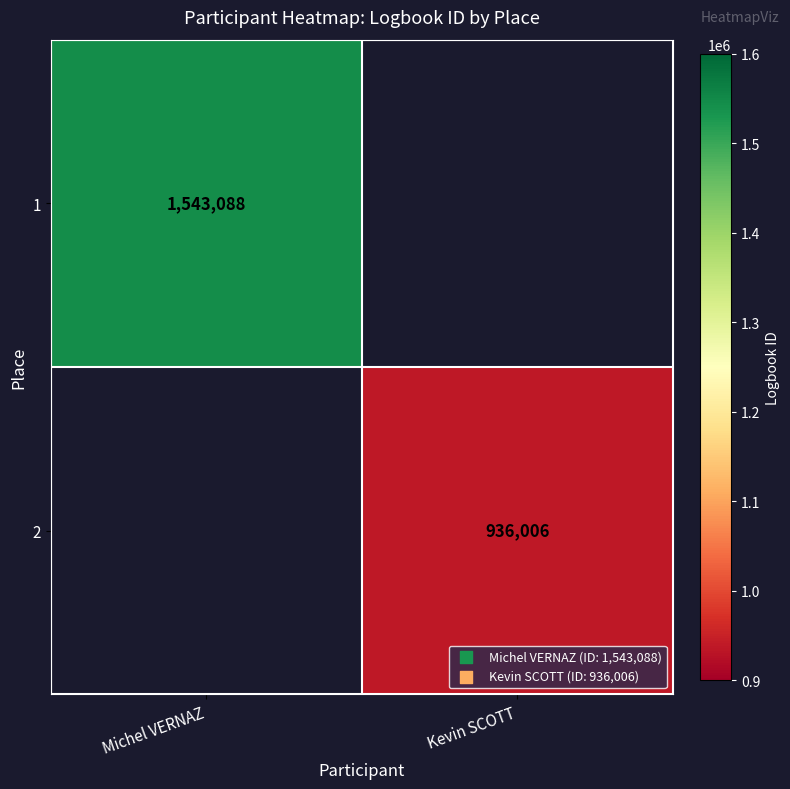

What is the maximum value shown in the chart?

1543088.0